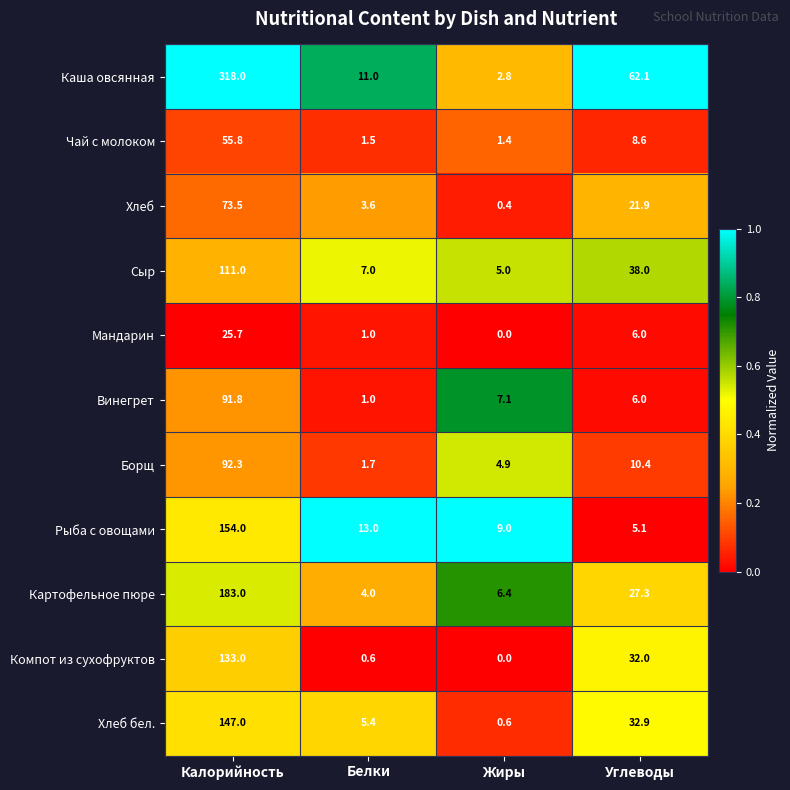

Which series has the widest spread of values?

Каша овсянная